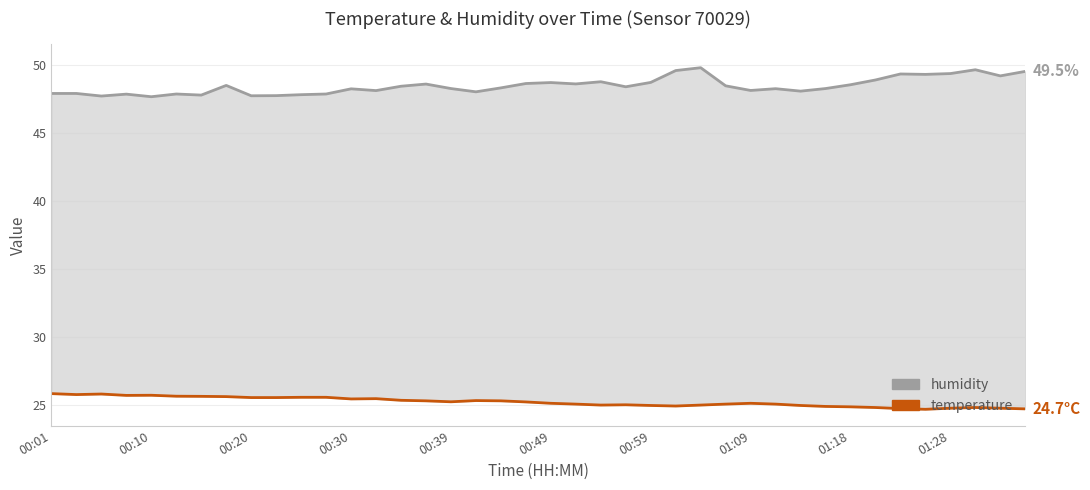

What is the value of the humidity point at the 9th from the left?

47.7